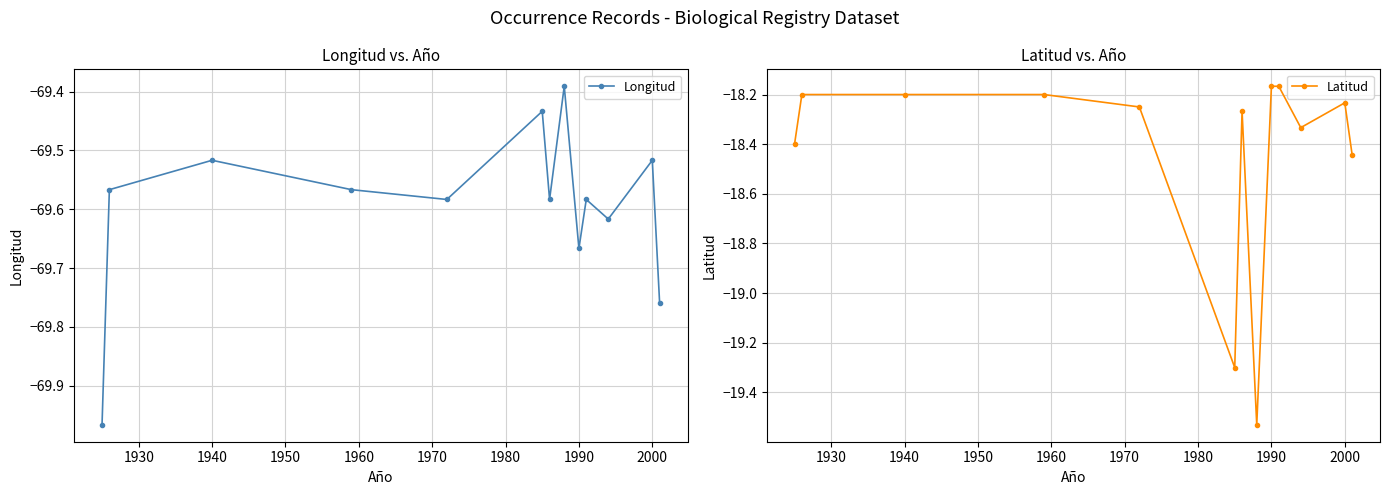

How many interior local valleys does the Longitud series have?

4